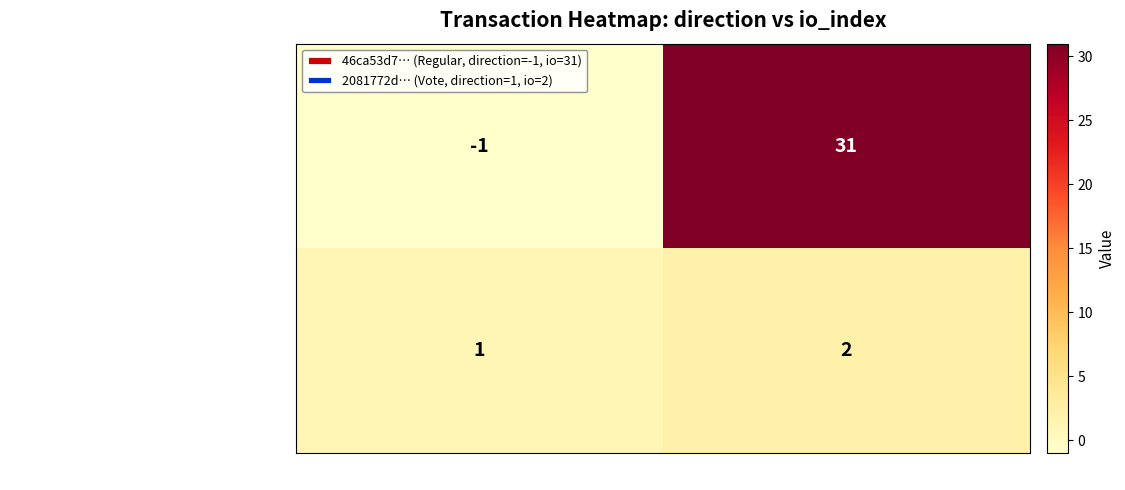

Which label corresponds to the largest value in the chart?

io_index